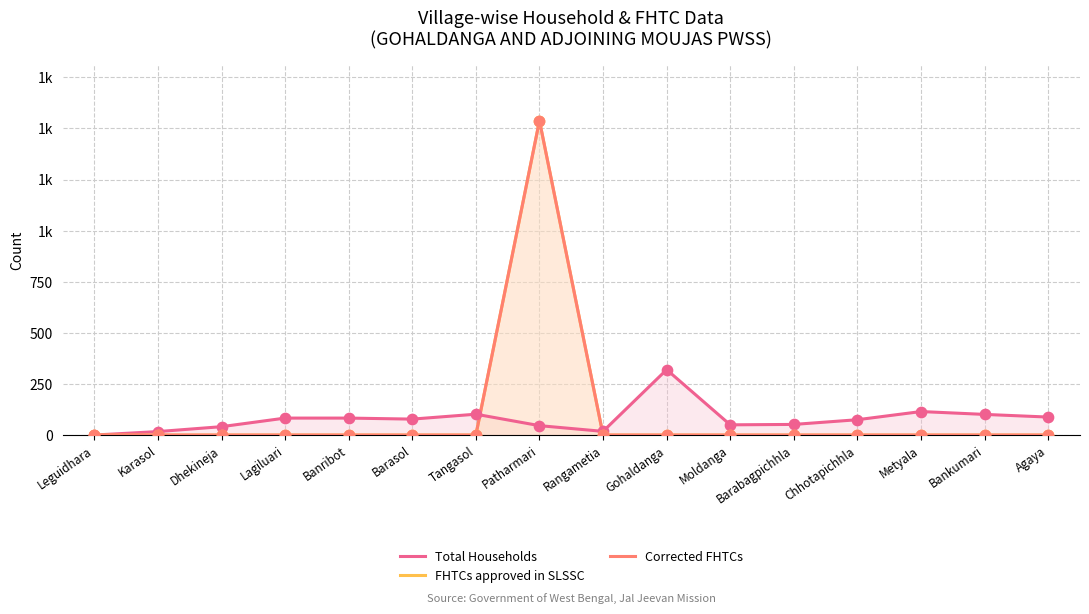

Which series contains the highest Y value?

FHTCs approved in SLSSC